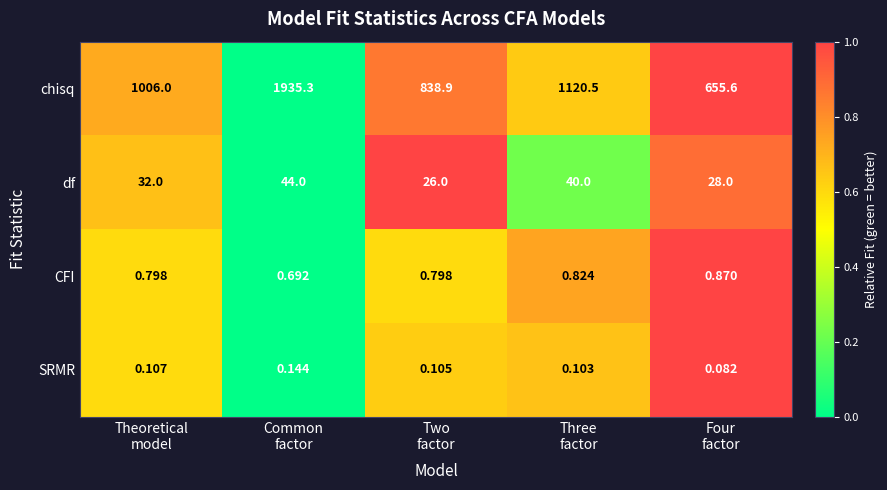

Between Theoretical
model and Two
factor, which series saw the biggest shift?

chisq